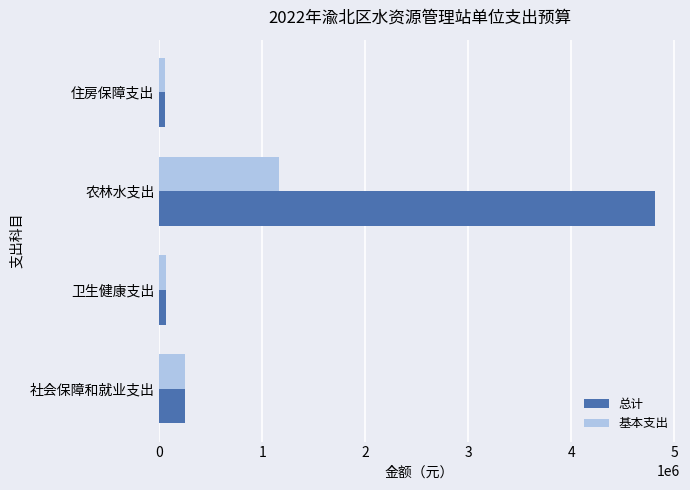

Which series has the widest spread of values?

总计